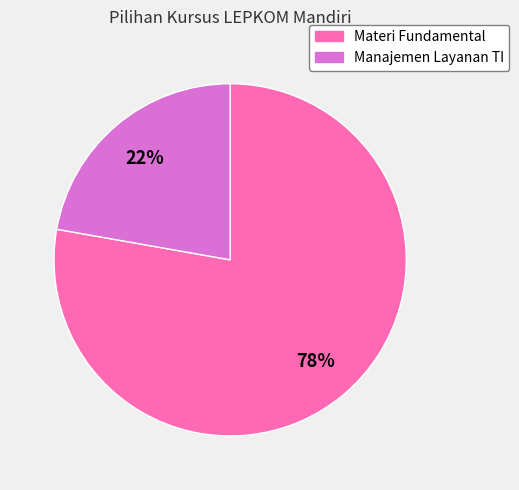

To the nearest percent, what is the combined percentage of Materi Fundamental and Manajemen Layanan TI?

100%